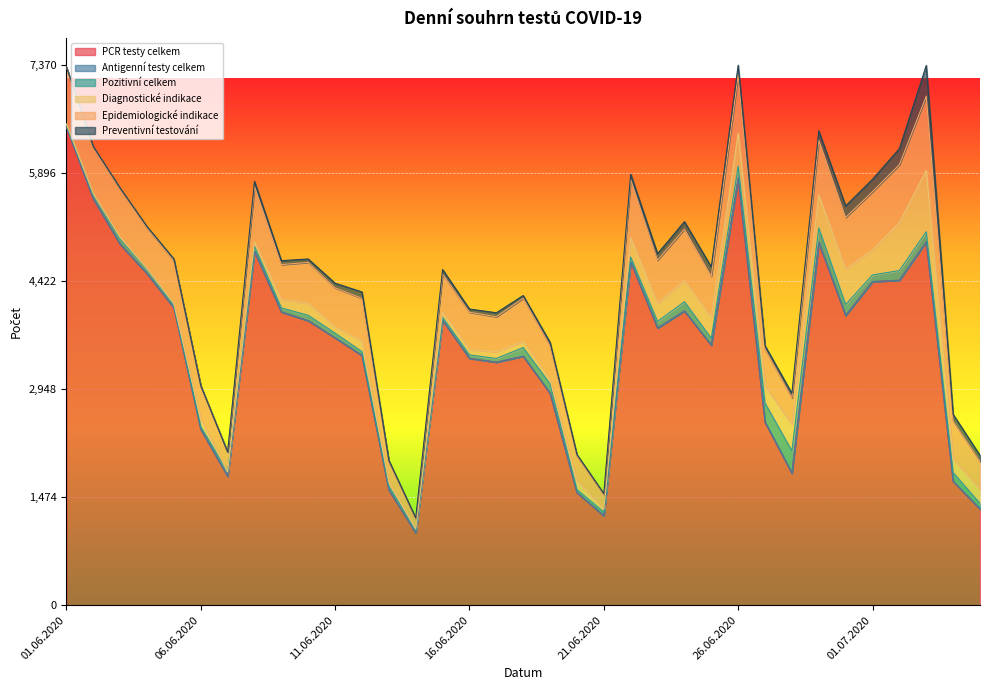

True or false: Diagnostické indikace and PCR testy celkem intersect in this chart.

False